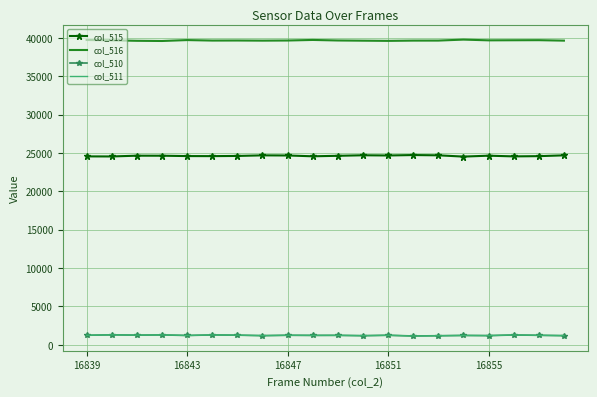

What is the average value of the col_510 series?

1227